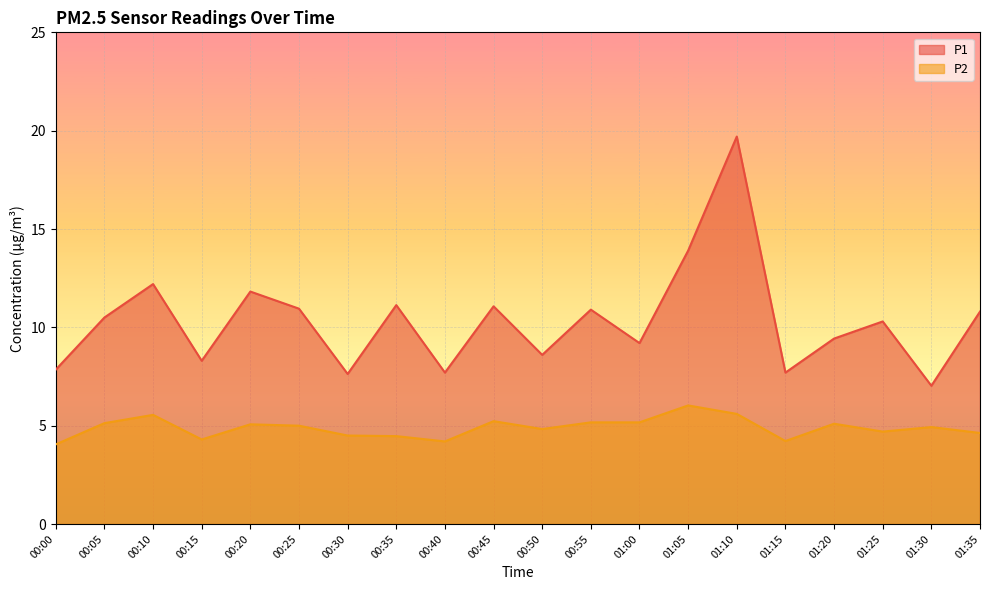

Read the P2 value at 00:10.

5.5